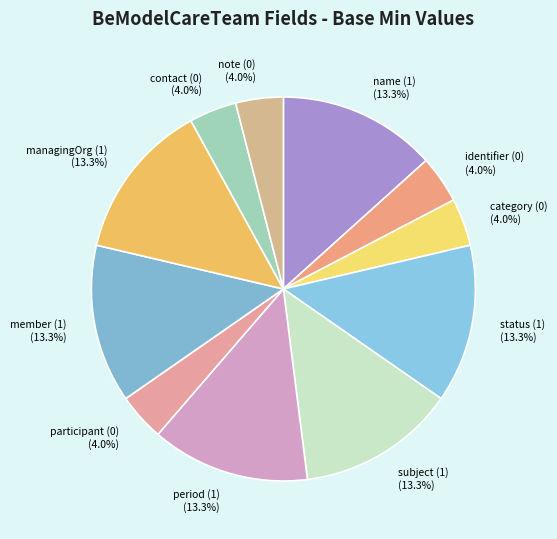

Combined, what portion of the pie is status (1) and subject (1)?

26.7%